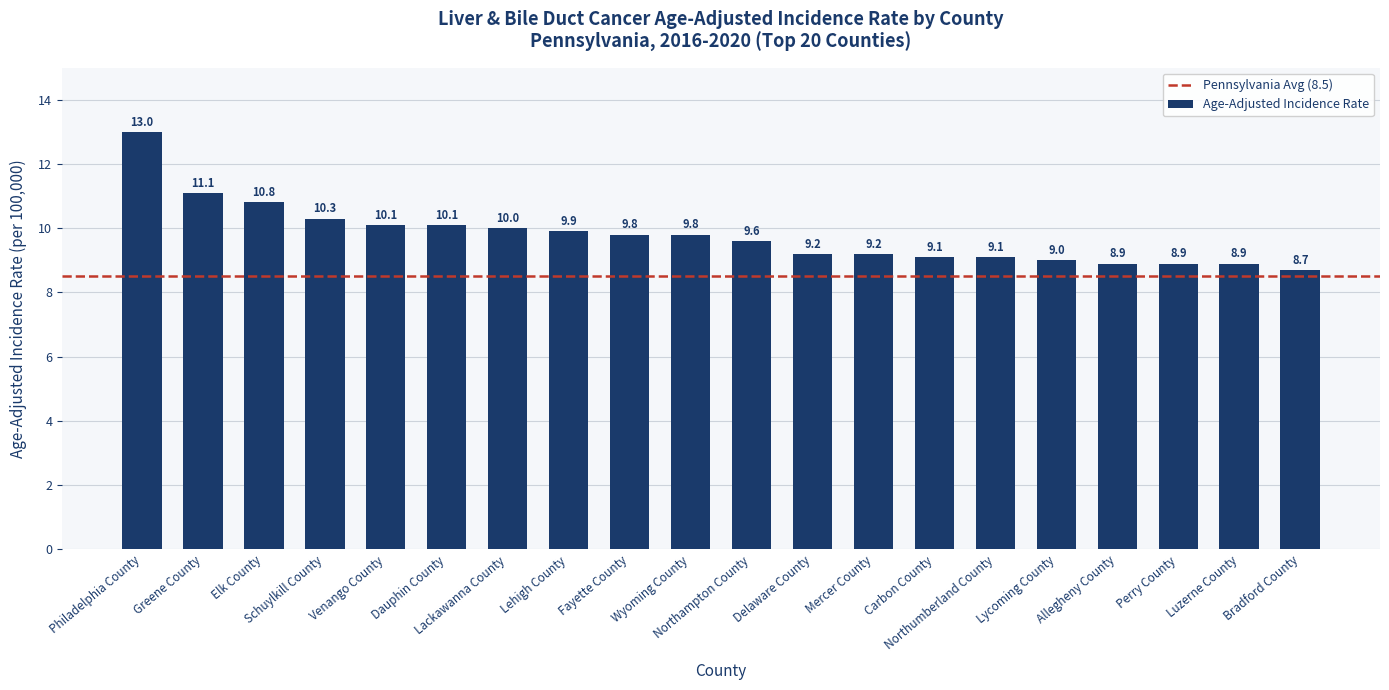

What is the average value?

9.8